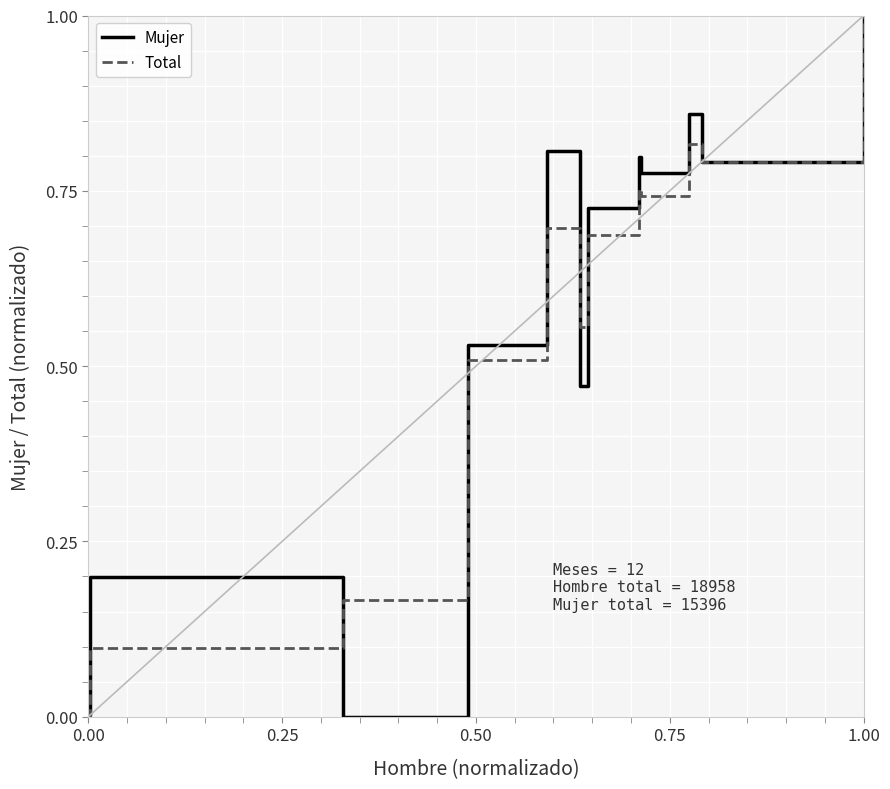

What is the highest value of the Mujer series?

1.0